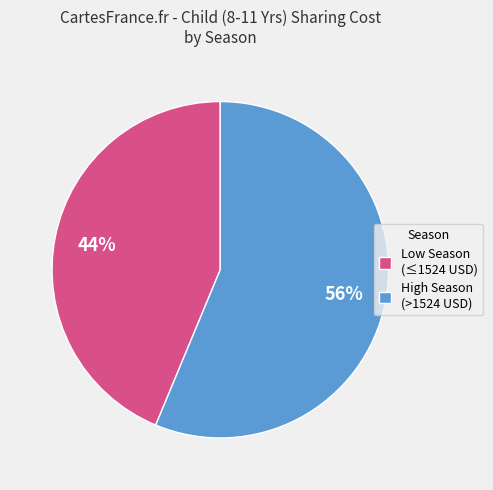

Which slice is the largest?

High Season (>1524 USD)